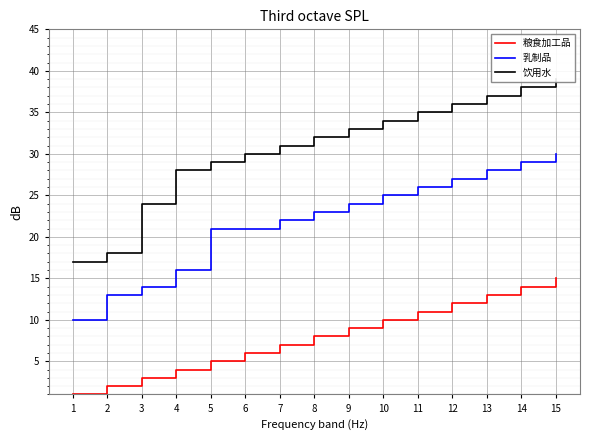

Which series has the largest total across all categories?

饮用水